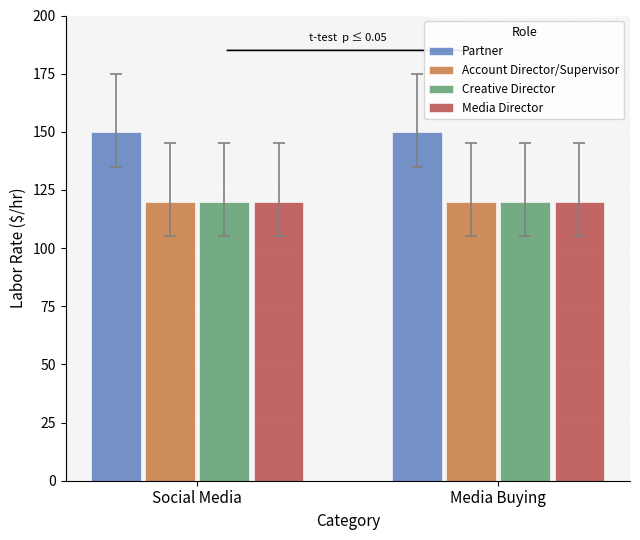

What is the average value of the Partner series?

150